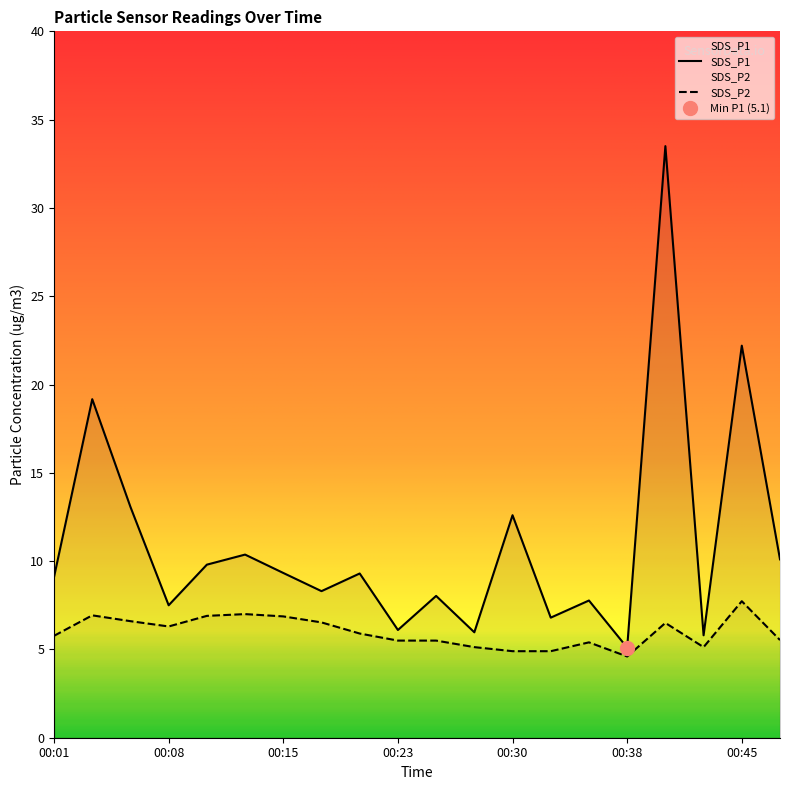

Rank the series by their average value, from highest to lowest.

SDS_P1, SDS_P2